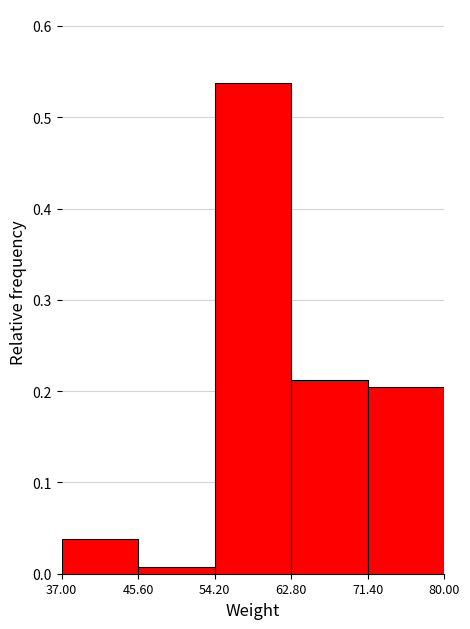

Which range on the x-axis has the tallest bar?

54.20 to 62.80